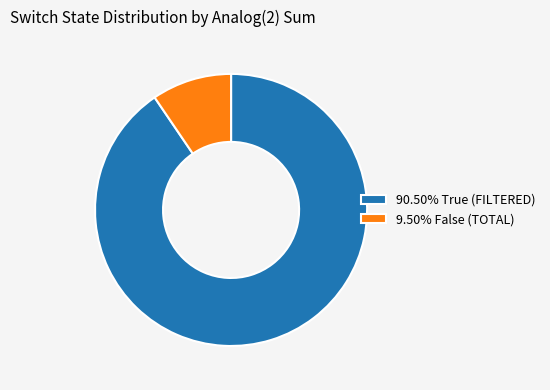

Approximately how many times larger is the value at 90.50% True (FILTERED) compared to 9.50% False (TOTAL)?

9.5